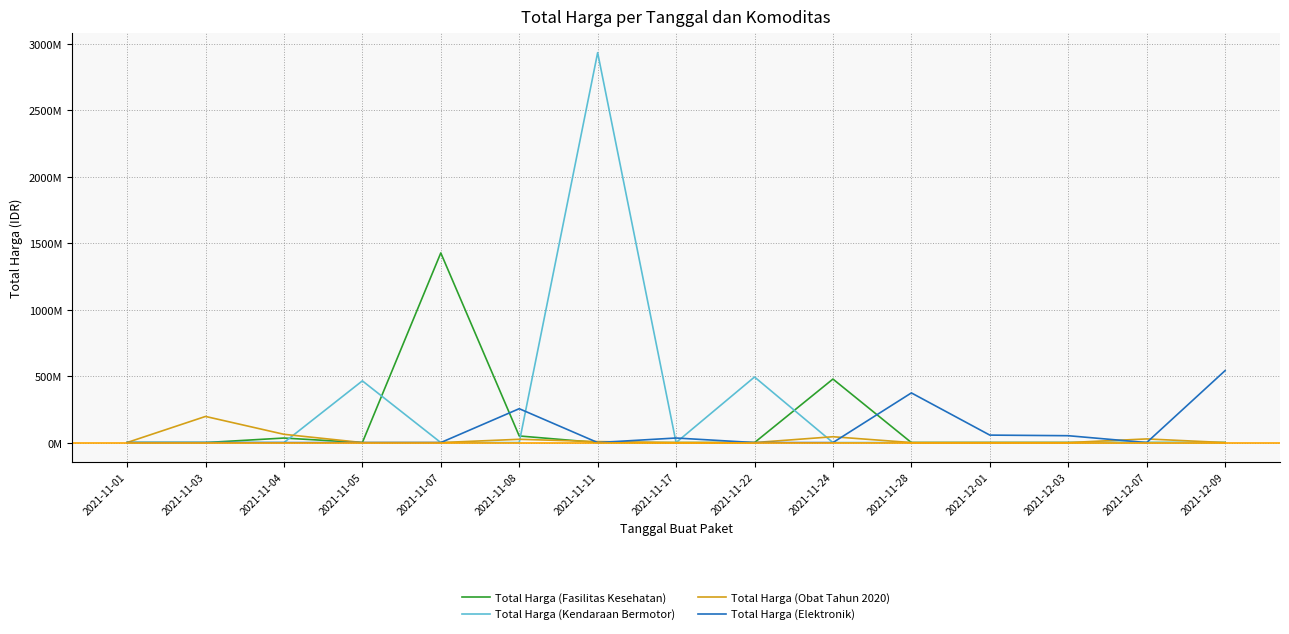

What are all the series names shown in the legend?

Total Harga (Fasilitas Kesehatan), Total Harga (Kendaraan Bermotor), Total Harga (Obat Tahun 2020), Total Harga (Elektronik)